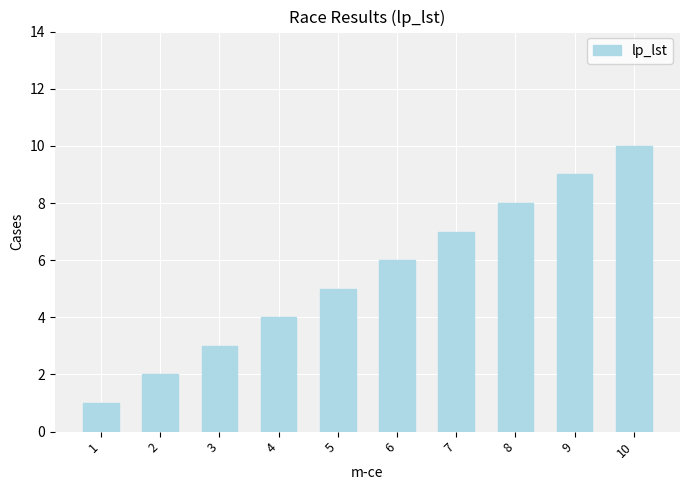

Where is the data nearest to the value 5?

5